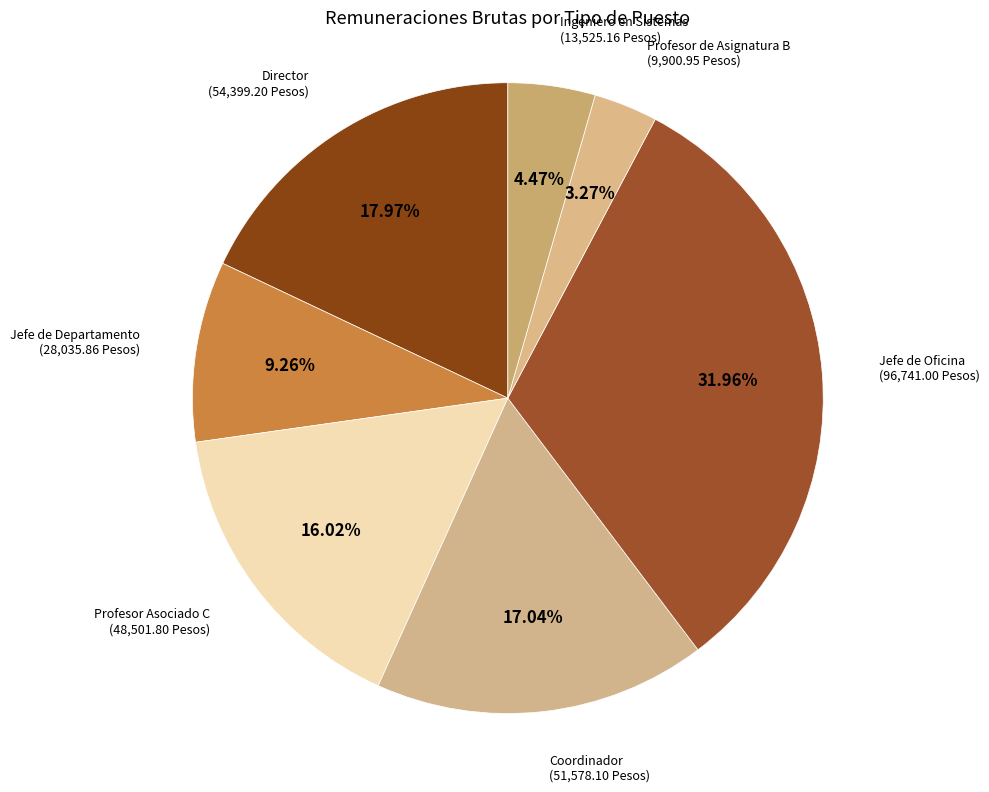

To the nearest percent, what is the difference between the Jefe de Departamento and Profesor de Asignatura B slice percentages?

6%